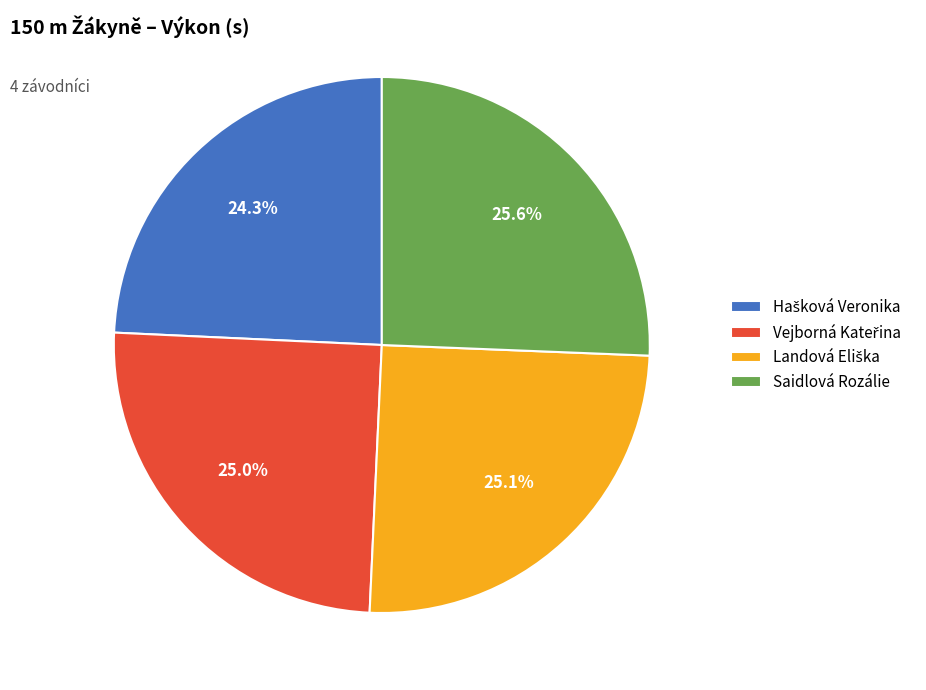

What portion of the pie excludes Saidlová Rozálie?

74.4%